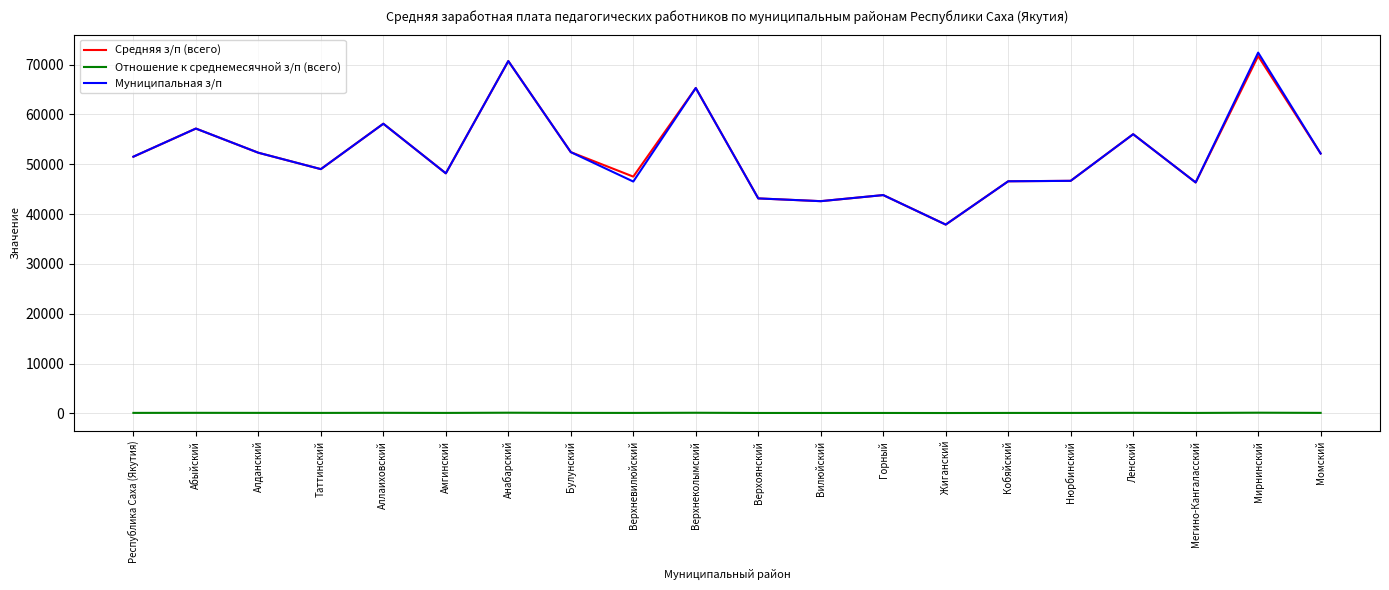

What is the sum of the Средняя з/п (всего) values at Ленский and Нюрбинский?

102681.3